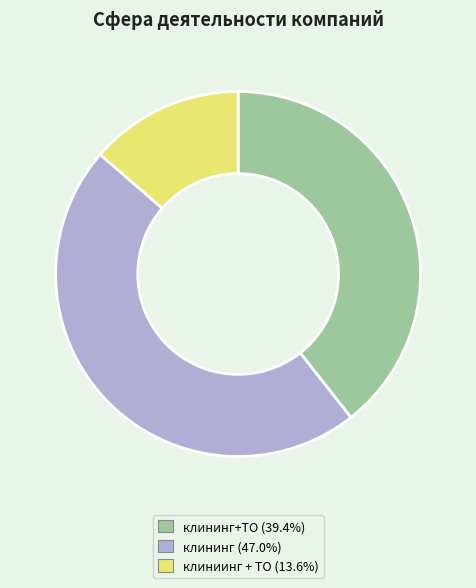

Is there a majority slice in this chart?

No